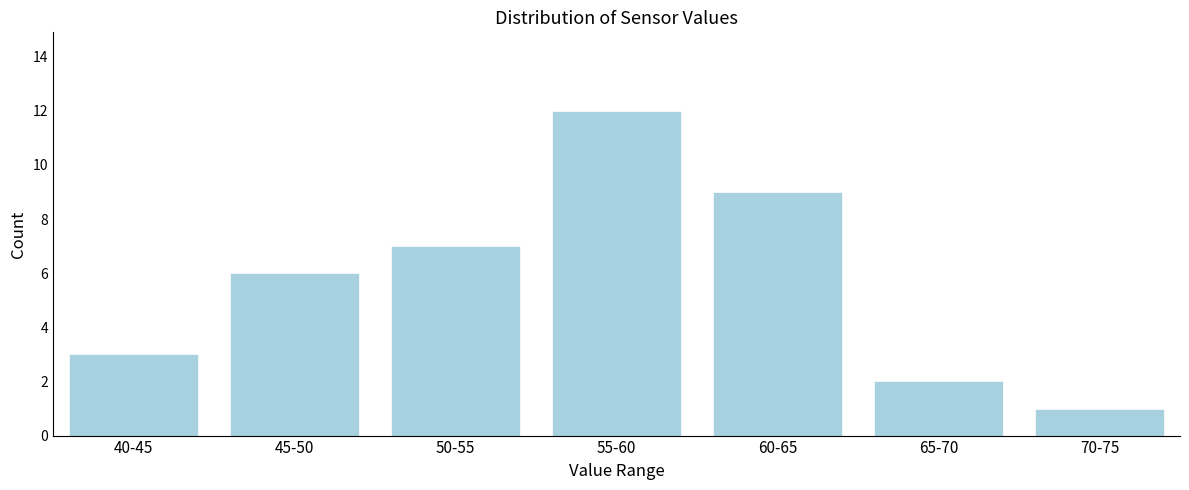

Reading left to right, extract all data points from this chart.

40-45=3	45-50=6	50-55=7	55-60=12	60-65=9	65-70=2	70-75=1